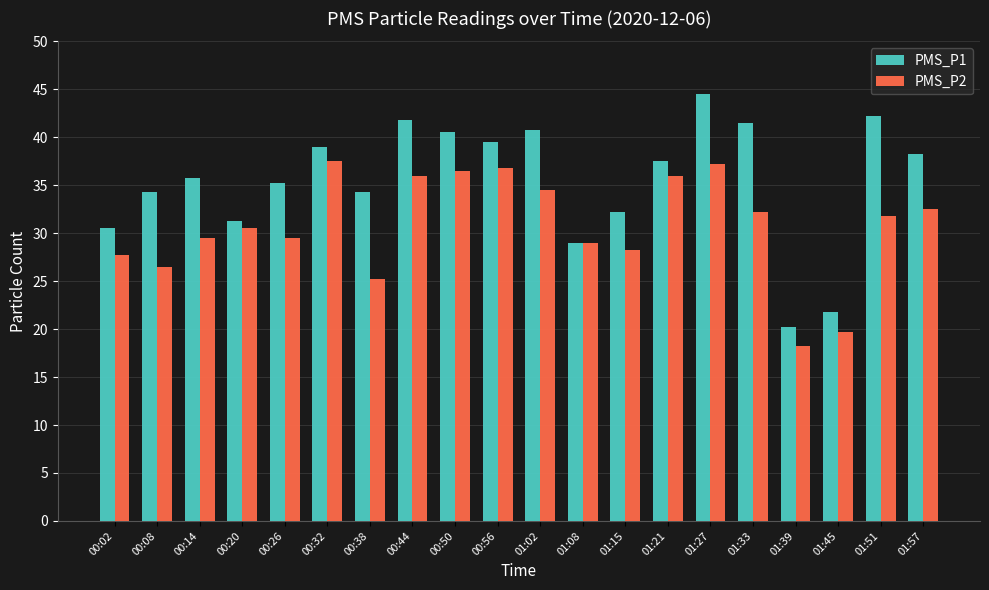

Between 01:21 and 01:45, which series saw the biggest shift?

PMS_P2